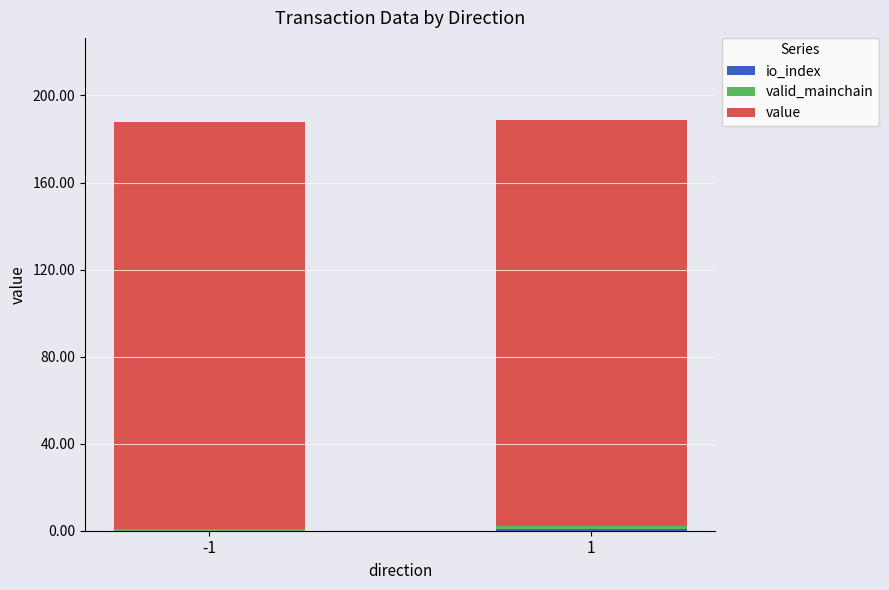

At -1, list the series in order from smallest to largest.

io_index, valid_mainchain, value